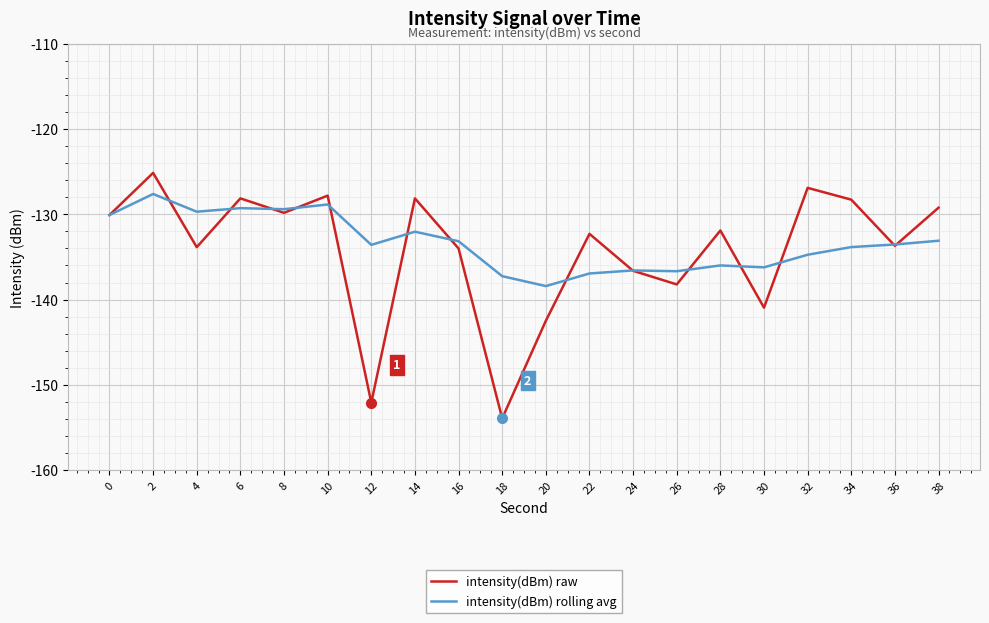

How many values in the intensity(dBm) raw series are below -131?

11